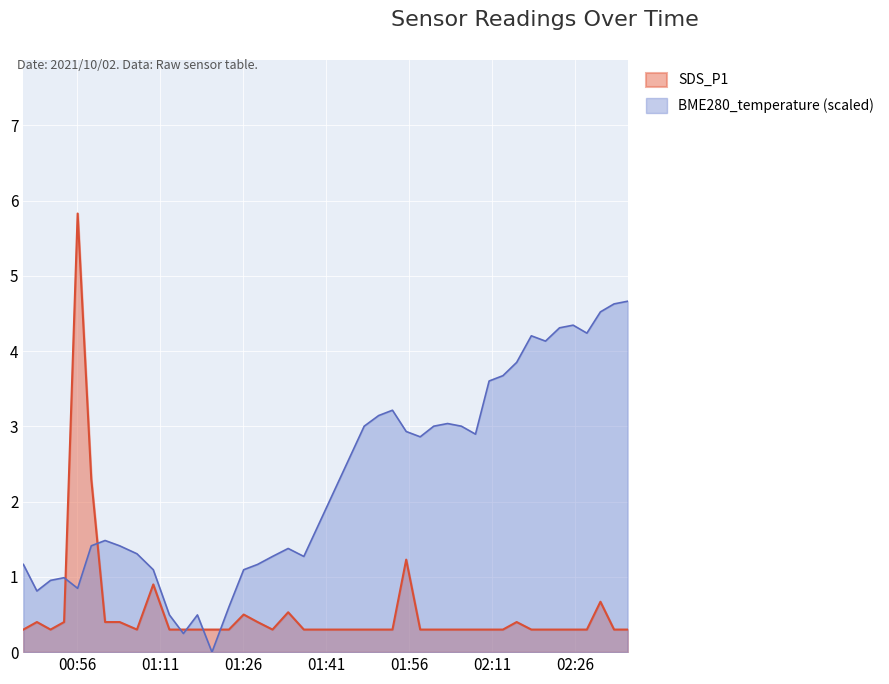

What is the greatest value displayed?

5.8